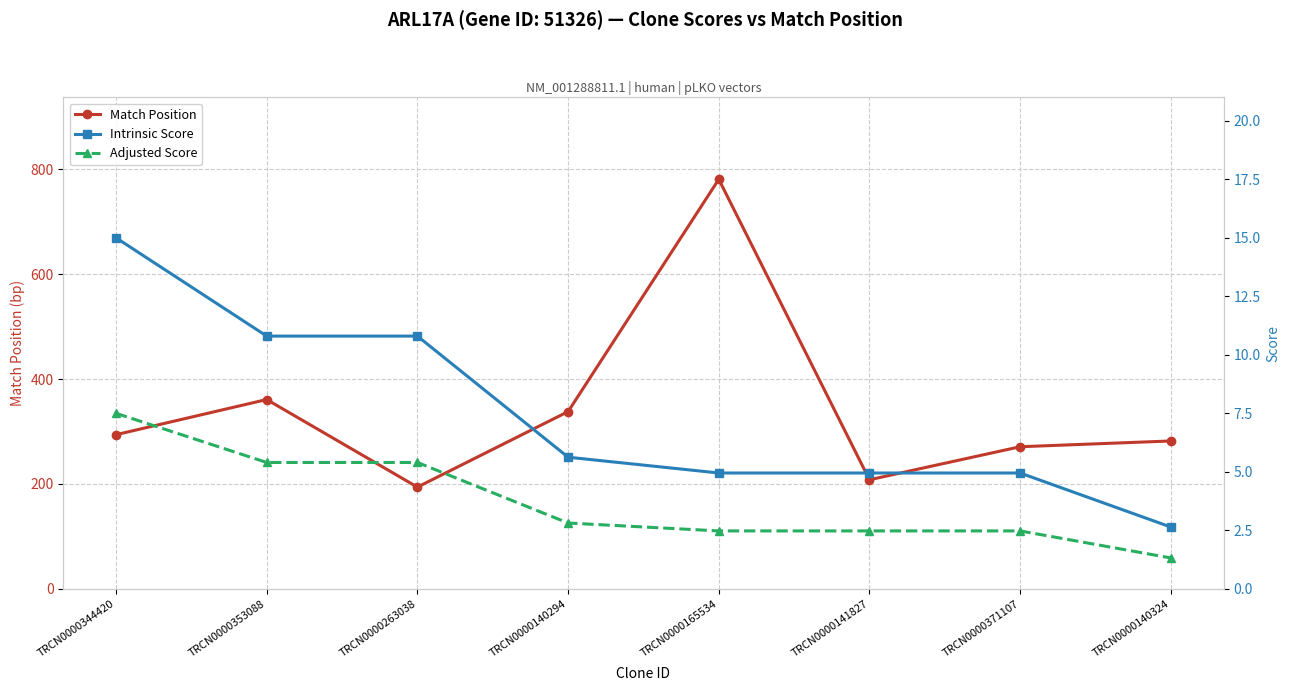

Is this an area chart (filled region under the line)?

No